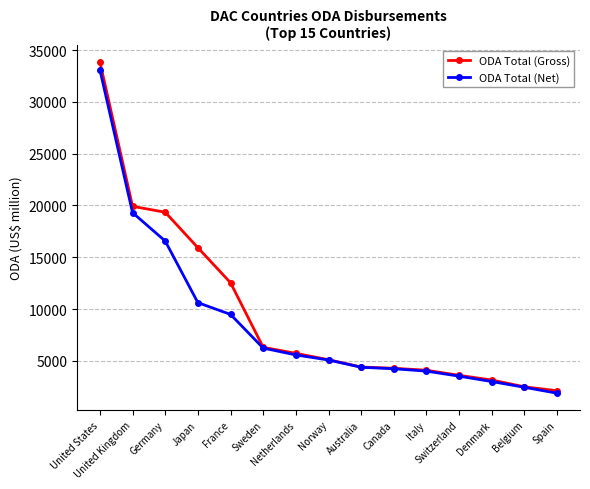

Which category has the lowest value in the ODA Total (Gross) series?

Spain